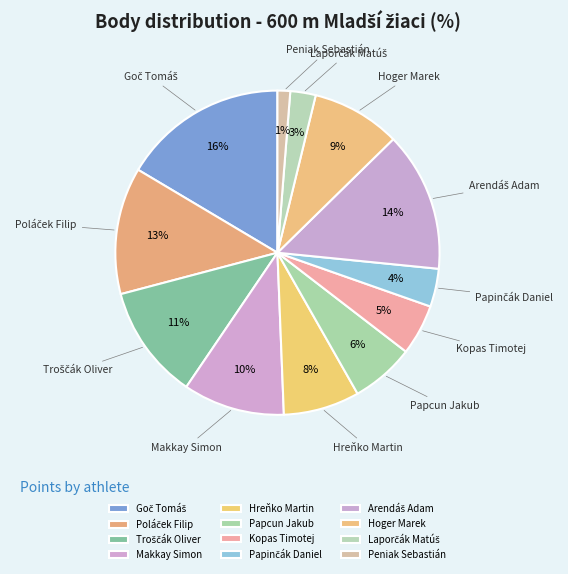

How many segments does this pie chart have?

12